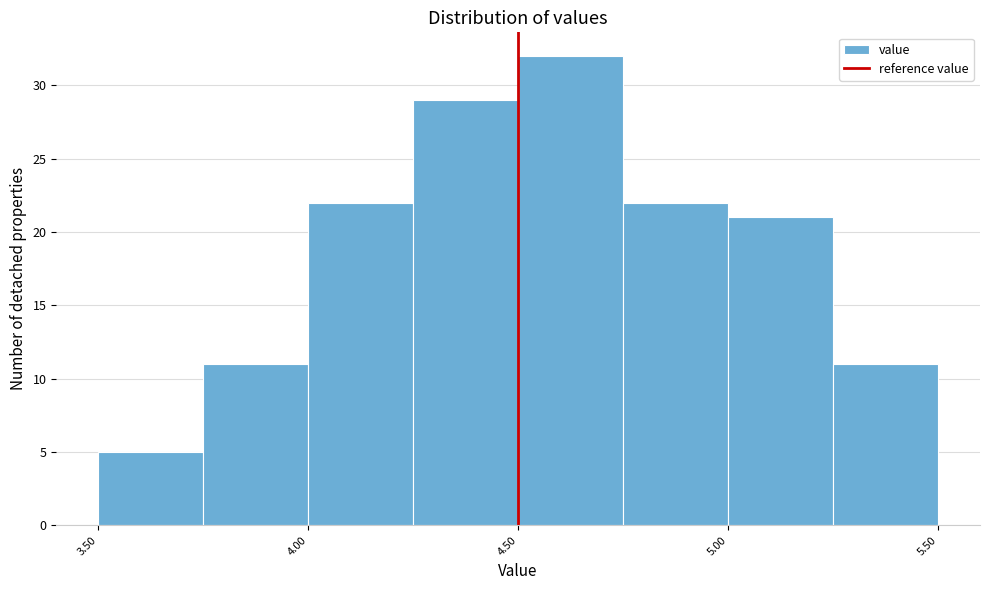

Reading left to right, transcribe this chart: for each bar, give the range it covers on the x-axis and its height. The values are not printed on the chart, so give them approximately, as read against the axis.

3.50 to 3.75: 5
3.75 to 4.00: 11
4.00 to 4.25: 22
4.25 to 4.50: 29
4.50 to 4.75: 32
4.75 to 5.00: 22
5.00 to 5.25: 21
5.25 to 5.50: 11